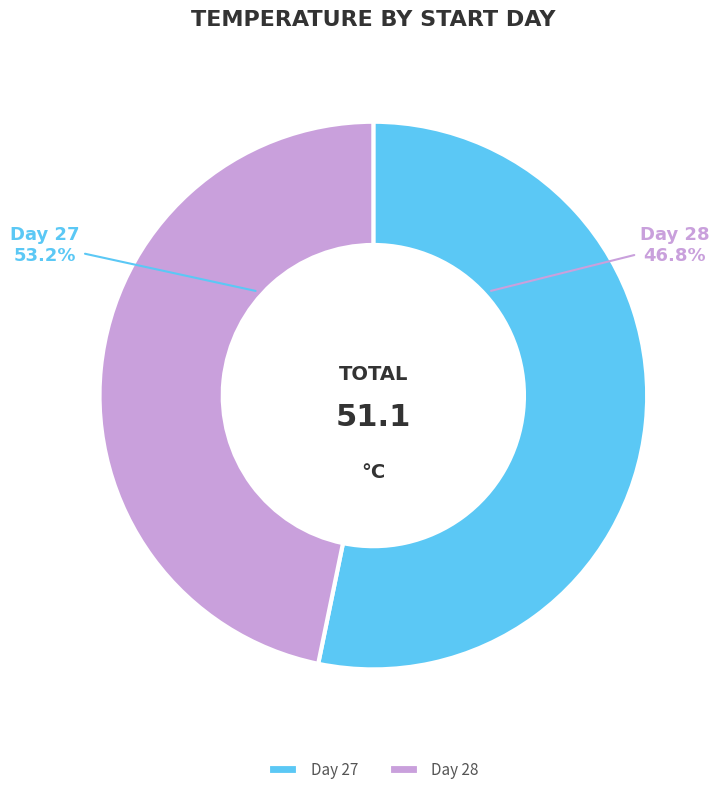

What percentage is the 27 slice, to the nearest percent?

53%